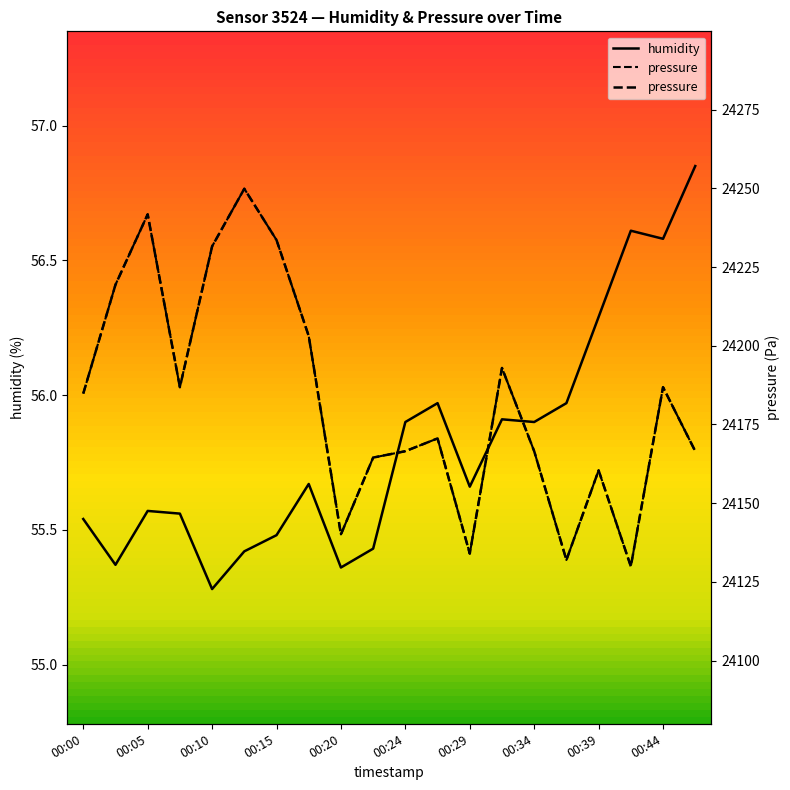

What is the average value of the pressure series?

24183.1